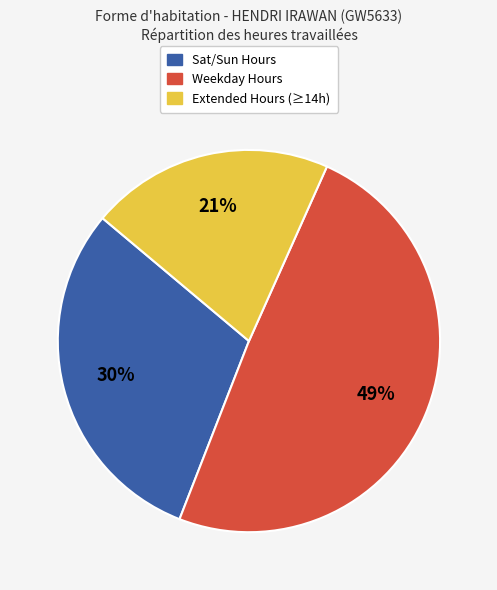

To the nearest percent, what is the average slice percentage?

33%